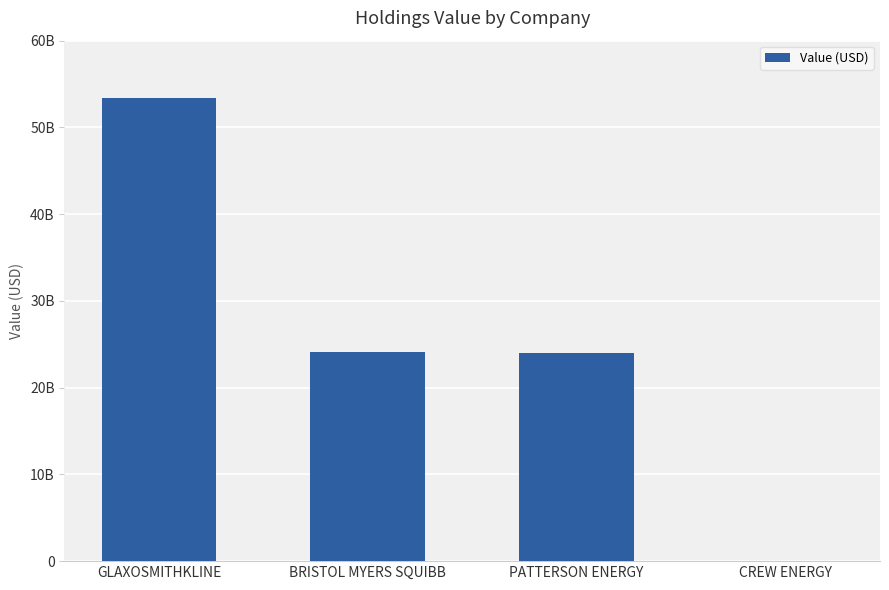

True or false: the data shows 24062538000 at BRISTOL MYERS SQUIBB.

True